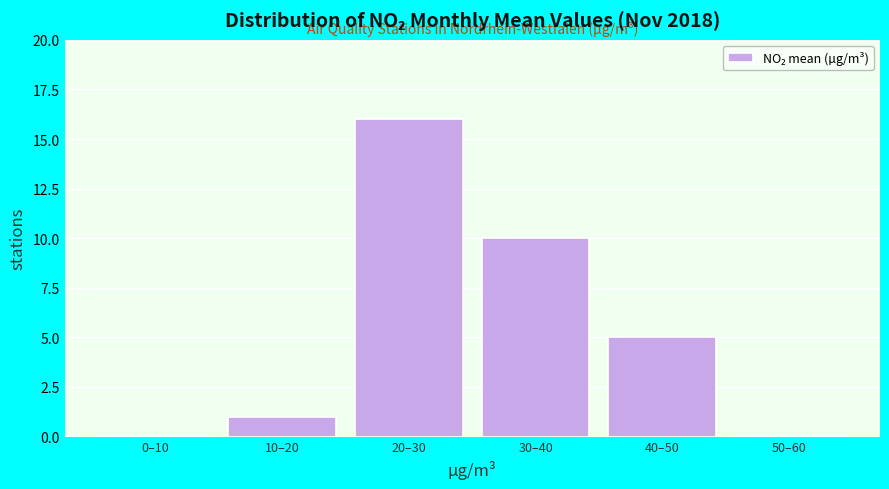

Reading left to right, transcribe all the data shown in this chart.

0–10=0	10–20=1	20–30=16	30–40=10	40–50=5	50–60=0